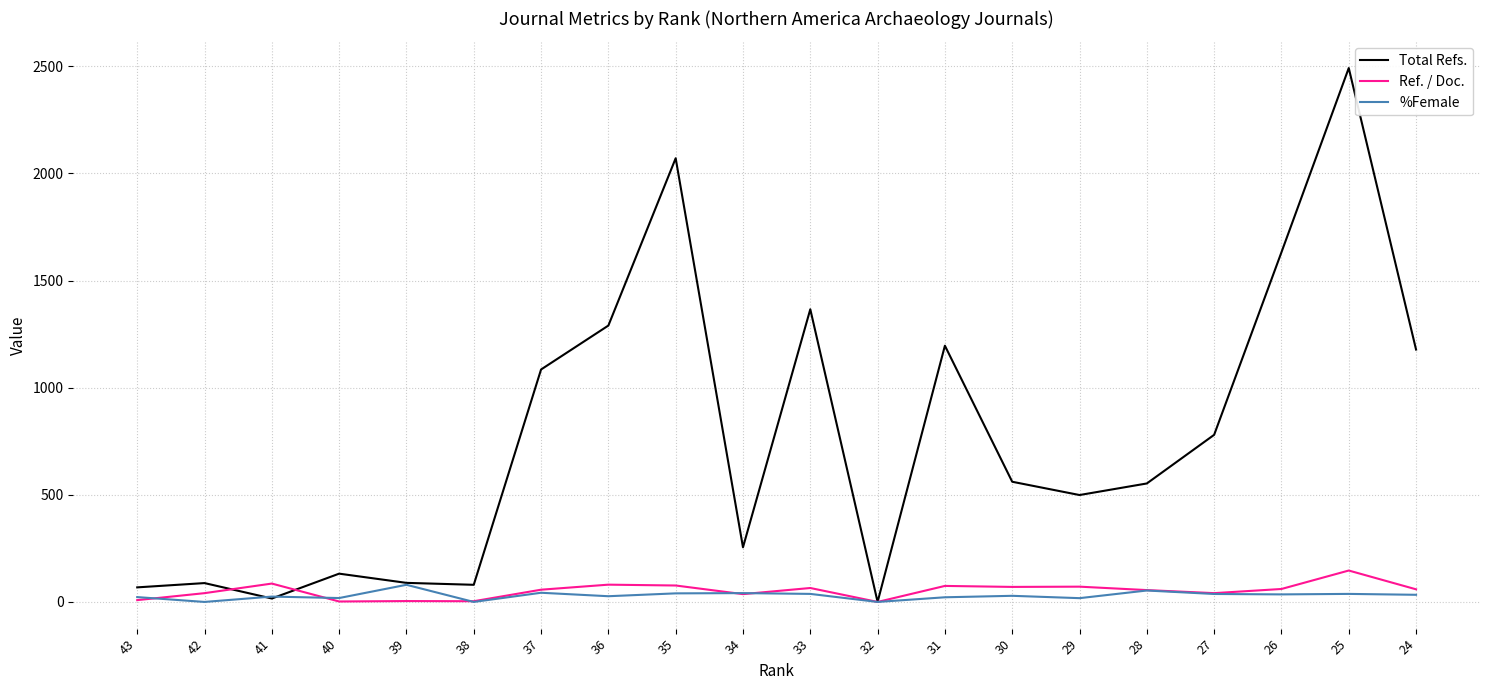

What is the highest value of the %Female series?

80.0